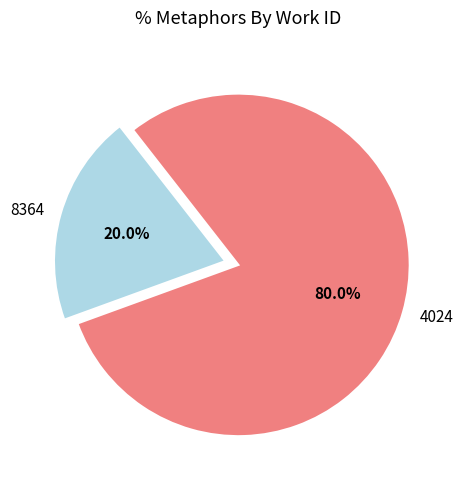

What is the smallest slice in the pie chart?

8364